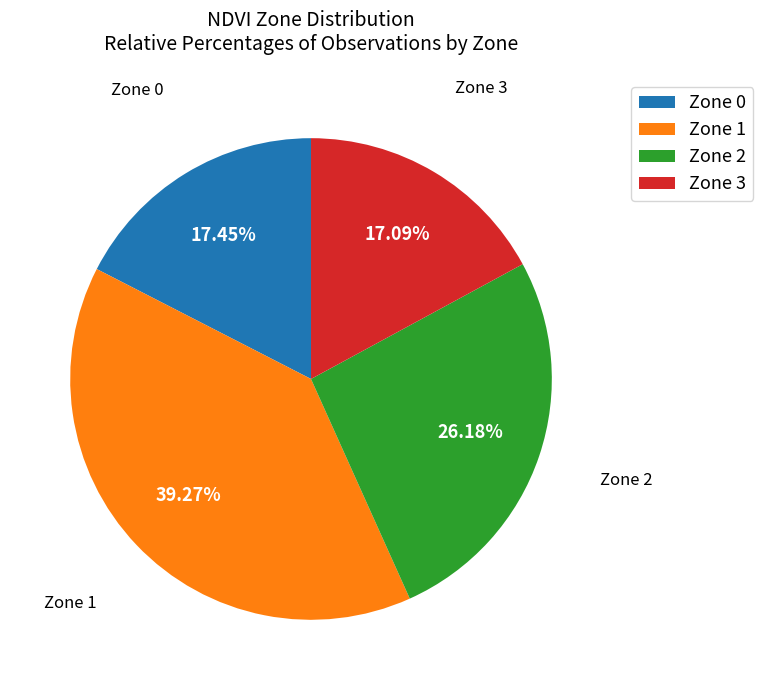

To the nearest percent, what percentage of the pie is Zone 0?

17%